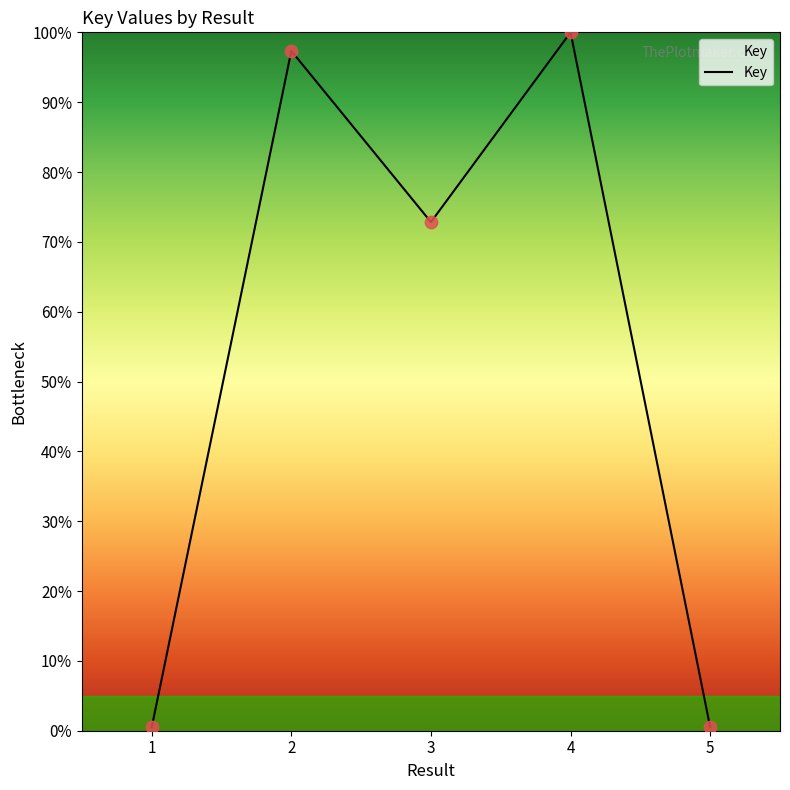

What is the change in value from 2 to 3?

-24.5